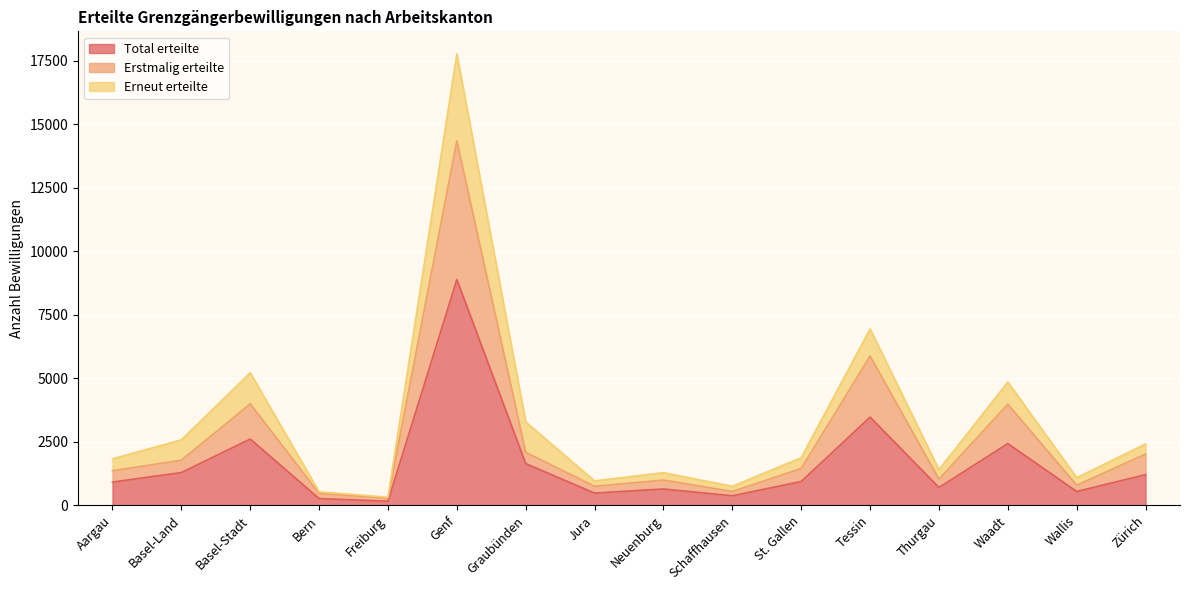

The value of Erstmalig erteilte at Wallis is 229. True or false?

False